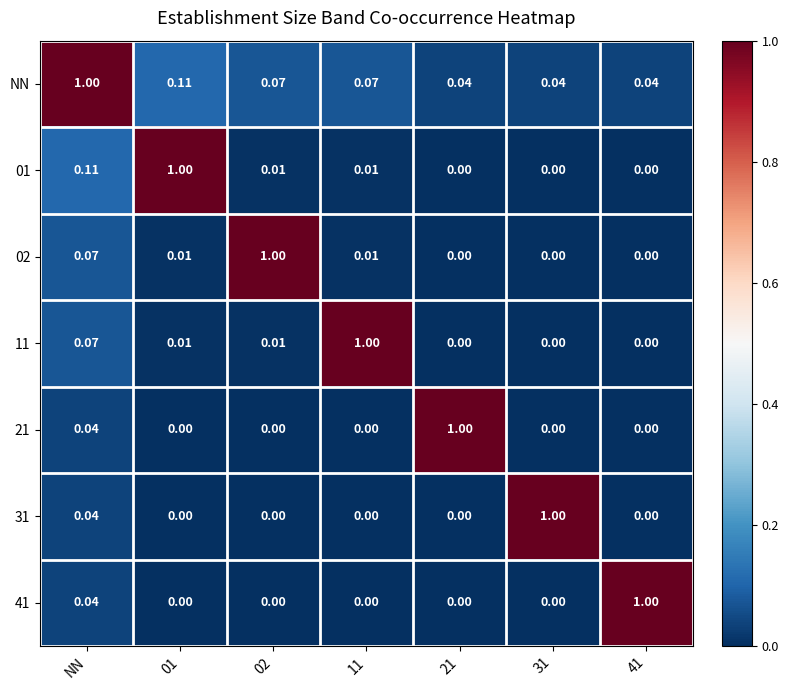

What is the total value across all series at NN?

1.4